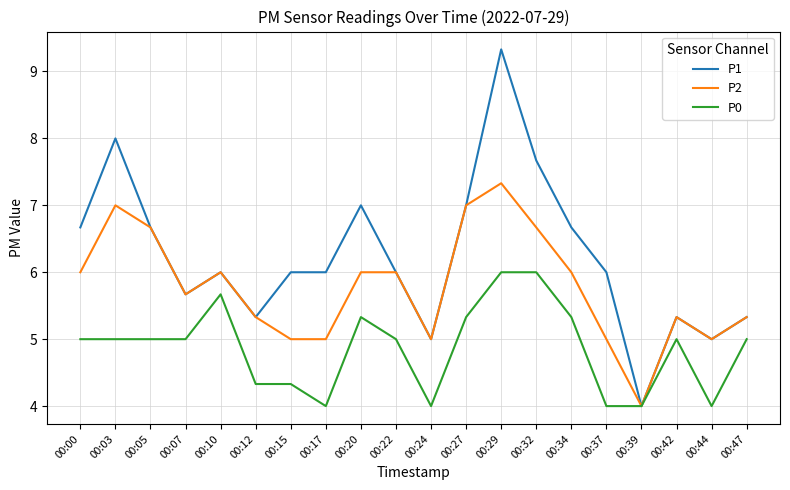

Reading left to right, transcribe all the data shown in this chart.

P1: 00:00=6.7	00:03=8.0	00:05=6.7	00:07=5.7	00:10=6.0	00:12=5.3	00:15=6.0	00:17=6.0	00:20=7.0	00:22=6.0	00:24=5.0	00:27=7.0	00:29=9.3	00:32=7.7	00:34=6.7	00:37=6.0	00:39=4.0	00:42=5.3	00:44=5.0	00:47=5.3
P2: 00:00=6.0	00:03=7.0	00:05=6.7	00:07=5.7	00:10=6.0	00:12=5.3	00:15=5.0	00:17=5.0	00:20=6.0	00:22=6.0	00:24=5.0	00:27=7.0	00:29=7.3	00:32=6.7	00:34=6.0	00:37=5.0	00:39=4.0	00:42=5.3	00:44=5.0	00:47=5.3
P0: 00:00=5.0	00:03=5.0	00:05=5.0	00:07=5.0	00:10=5.7	00:12=4.3	00:15=4.3	00:17=4.0	00:20=5.3	00:22=5.0	00:24=4.0	00:27=5.3	00:29=6.0	00:32=6.0	00:34=5.3	00:37=4.0	00:39=4.0	00:42=5.0	00:44=4.0	00:47=5.0